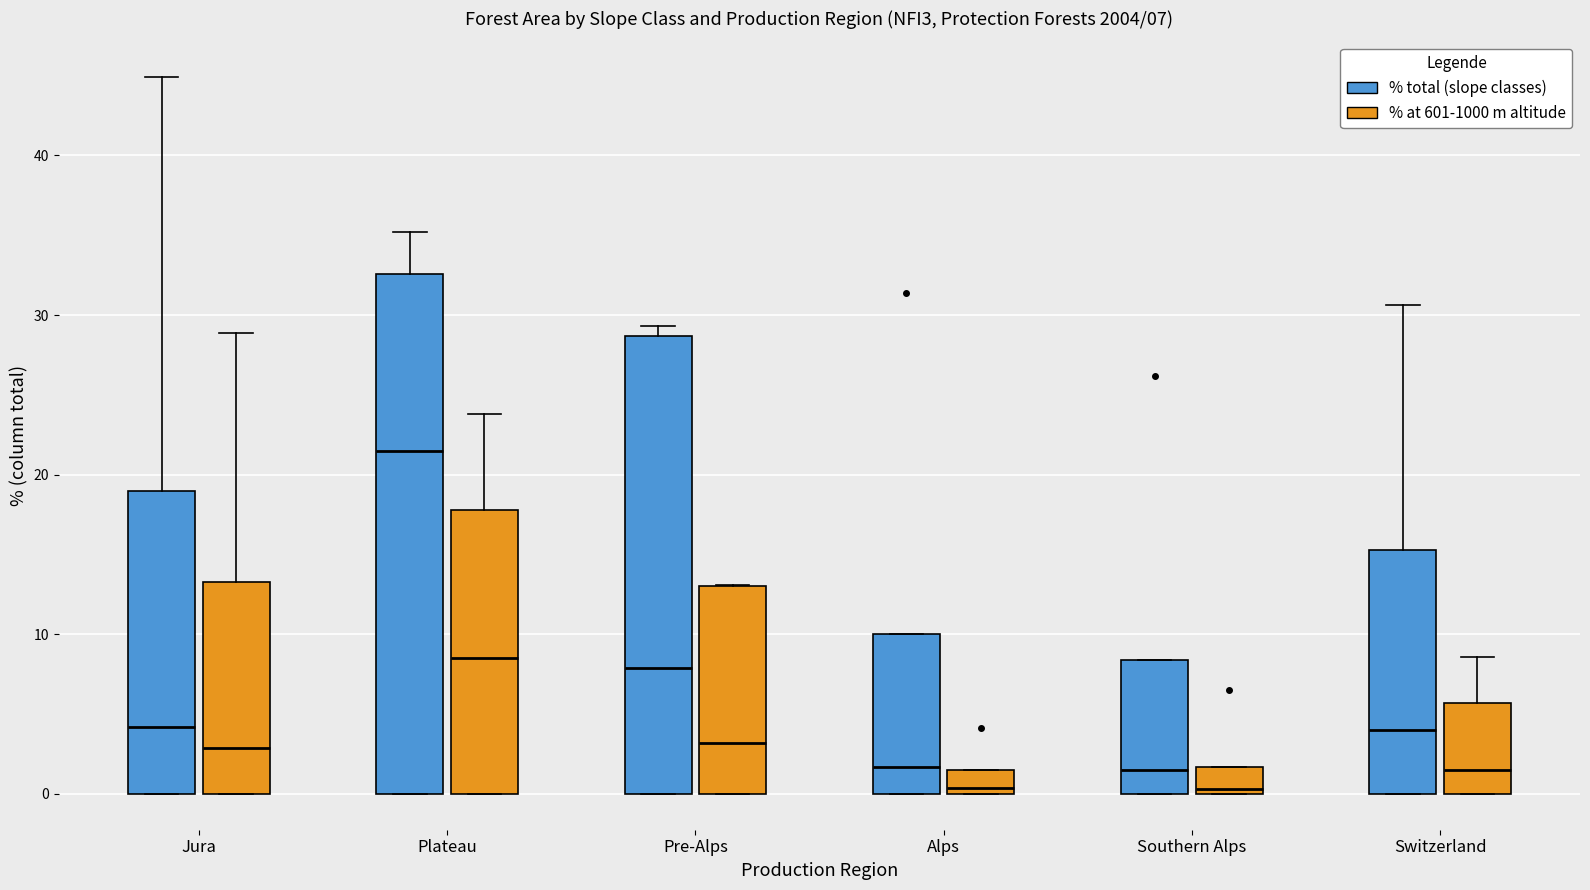

Which box is the tallest, from its lower edge to its upper edge?

Plateau (% total (slope classes))